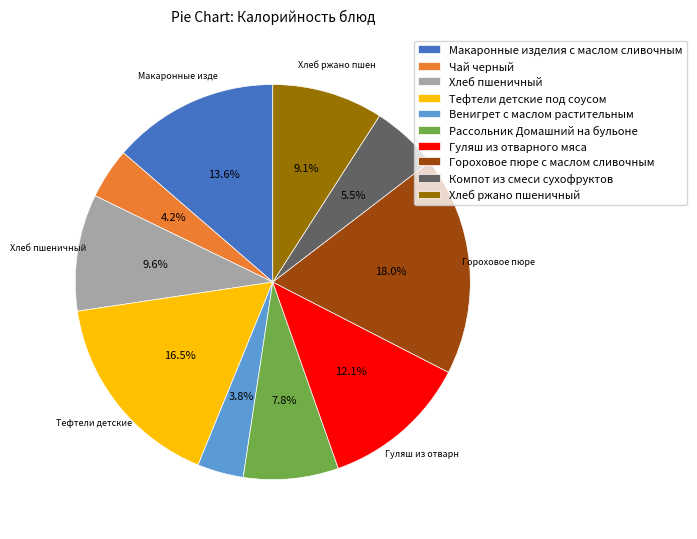

Is Тефтели детские под соусом the majority of the pie?

No